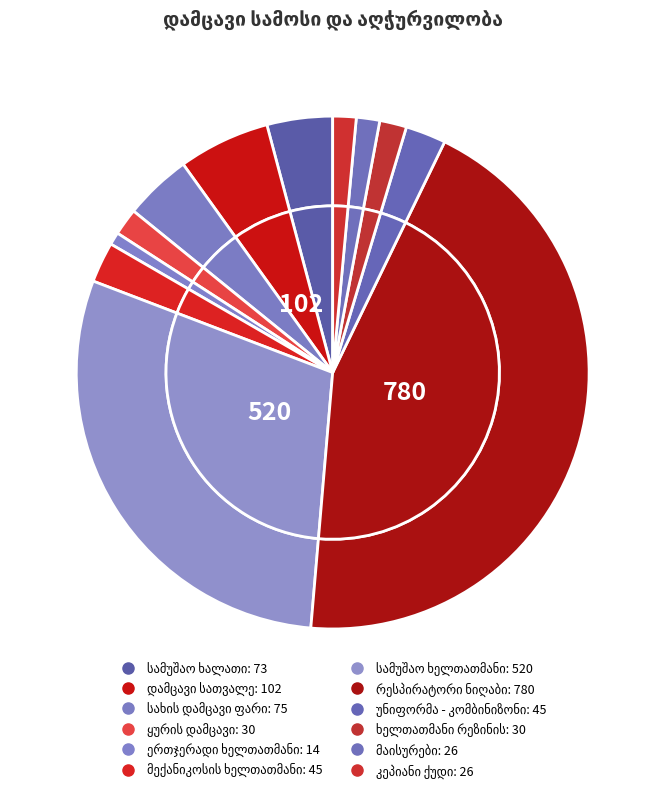

True or false: მაისურები accounts for 1% of the total.

True